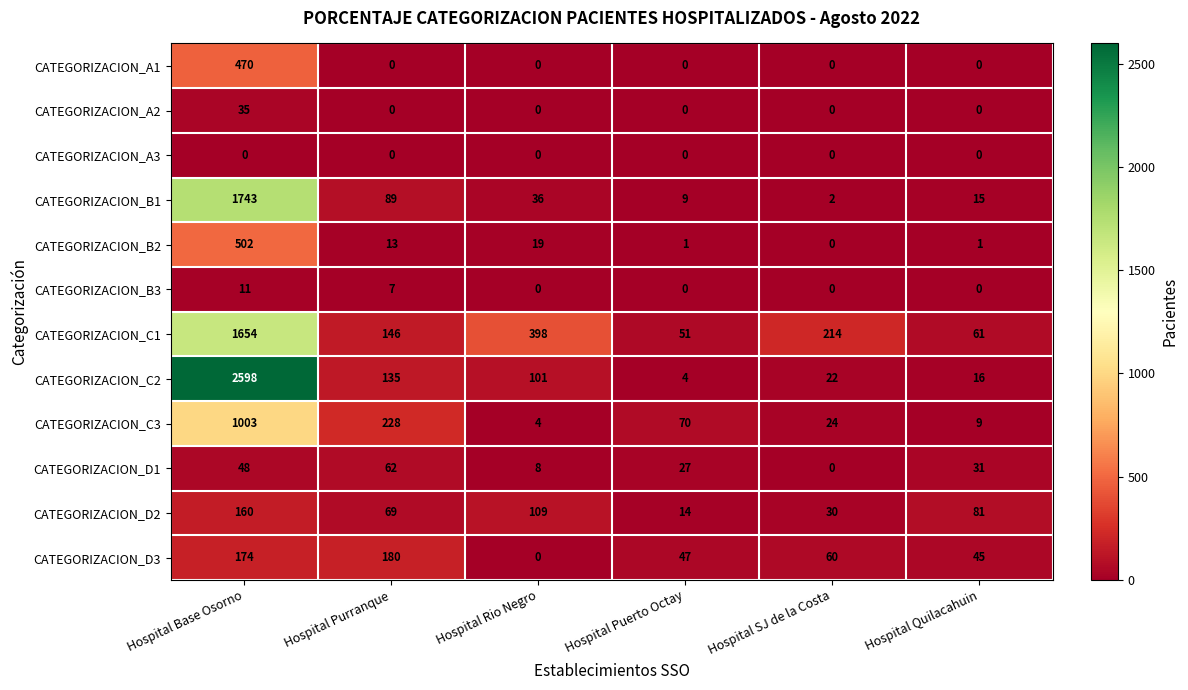

Which label corresponds to the largest value in the chart?

Hospital Base Osorno